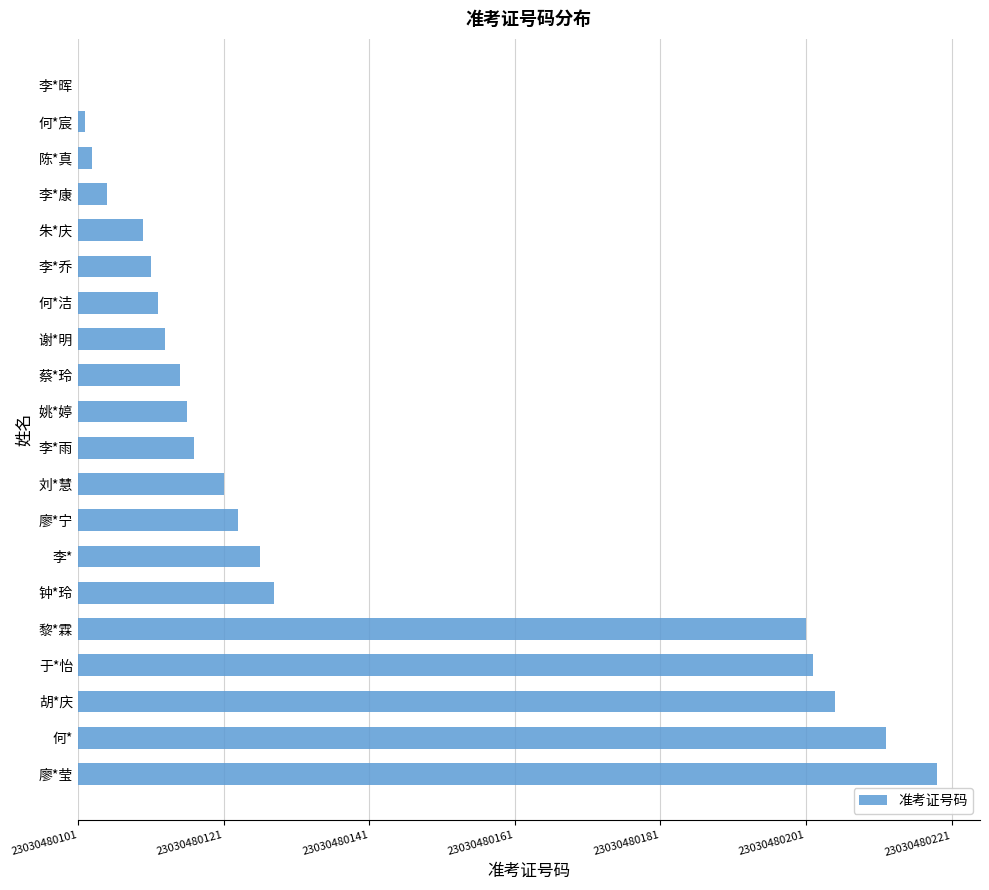

Where is the data nearest to the value 59?

钟*玲